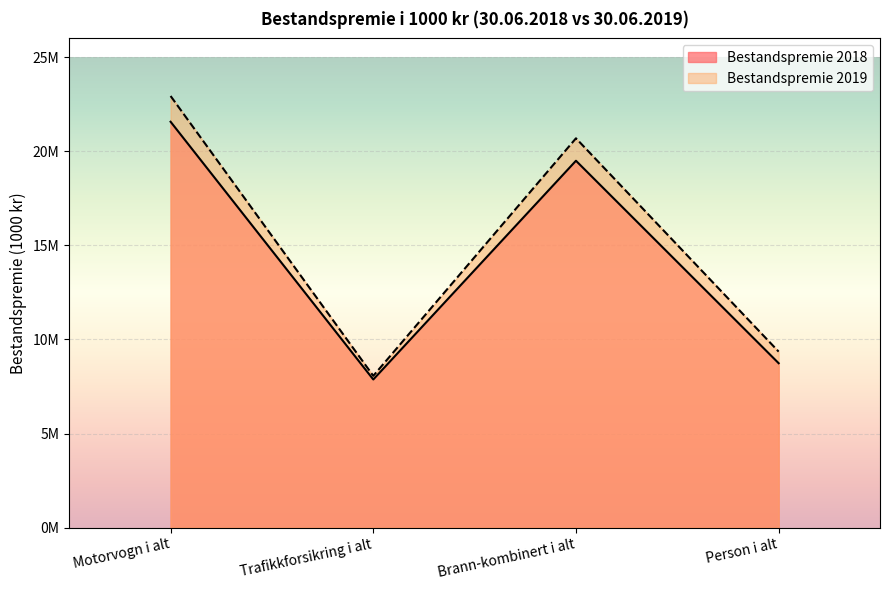

Count the number of data series in this chart.

2